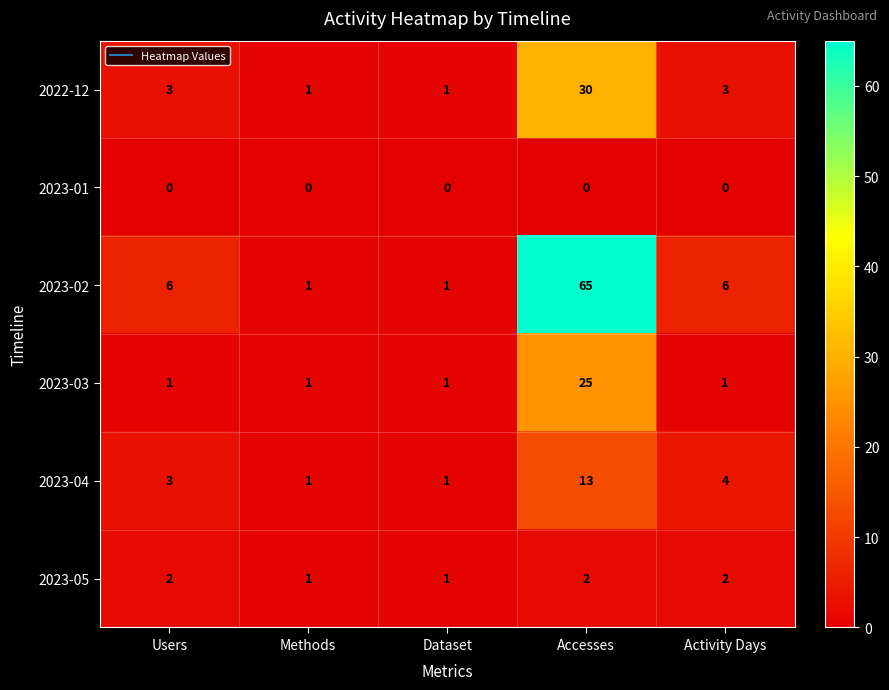

What is the difference between the 2023-02 values at Users and Accesses?

59